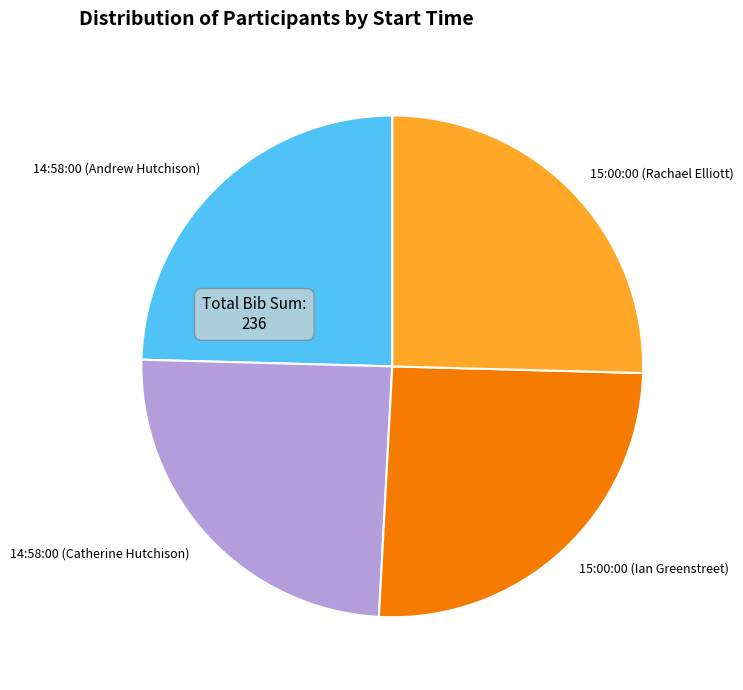

Does any single category account for the majority?

No